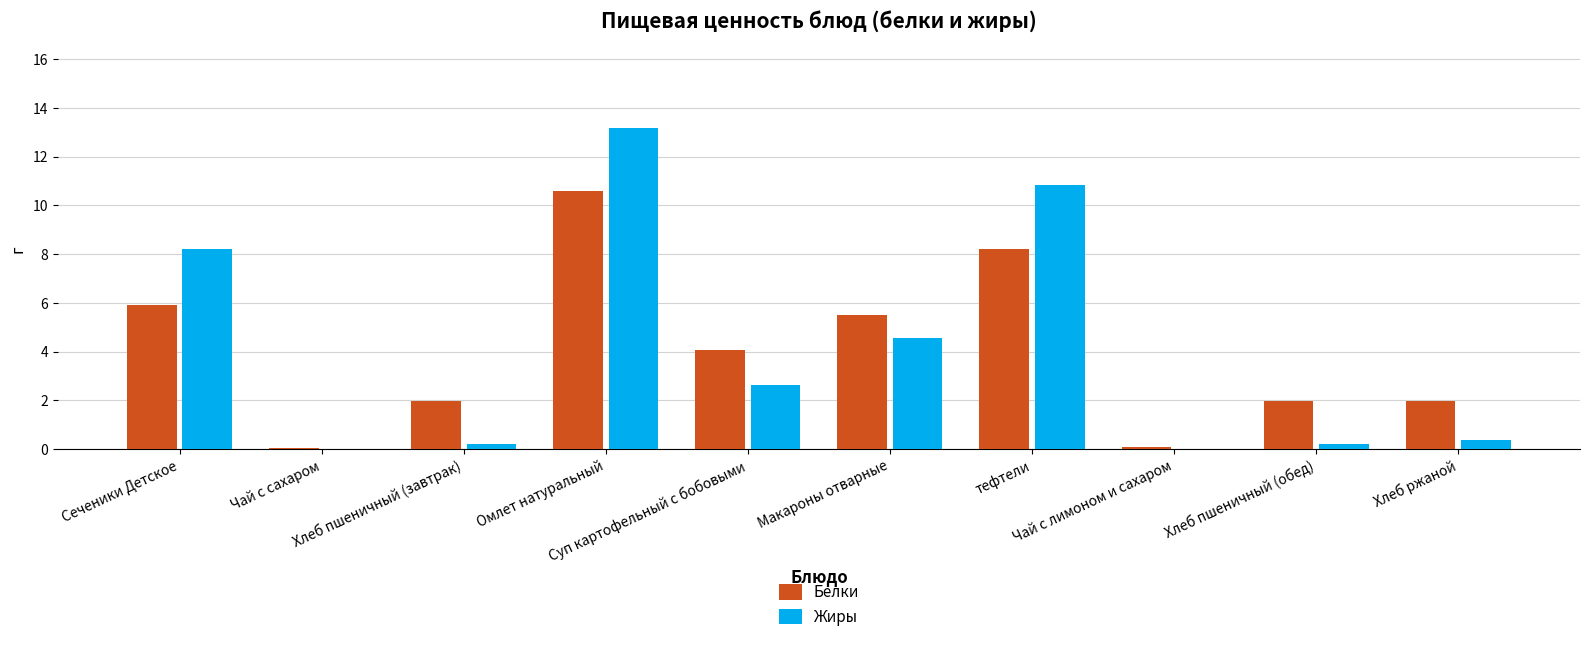

What is the sum of all Жиры values?

40.2